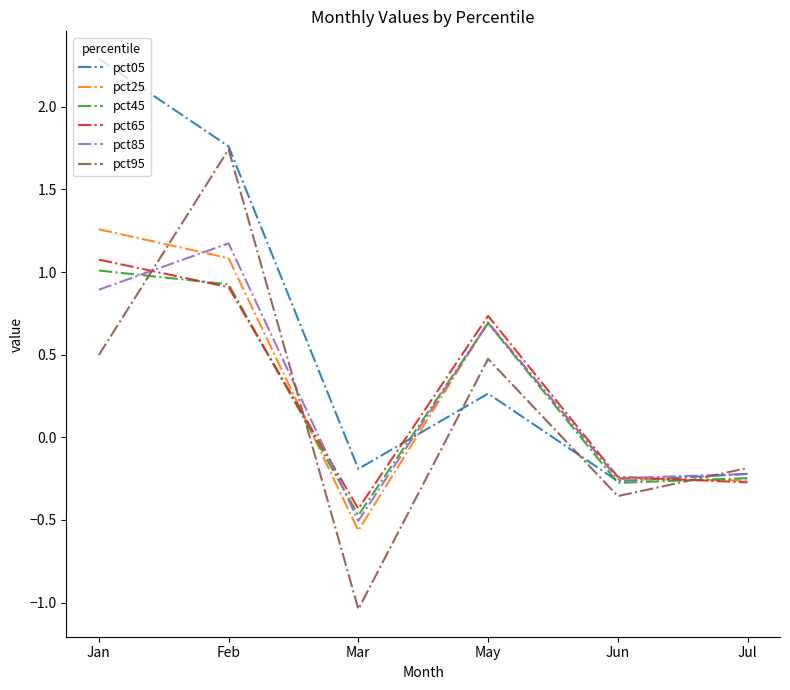

True or false: pct25 and pct45 intersect in this chart.

True